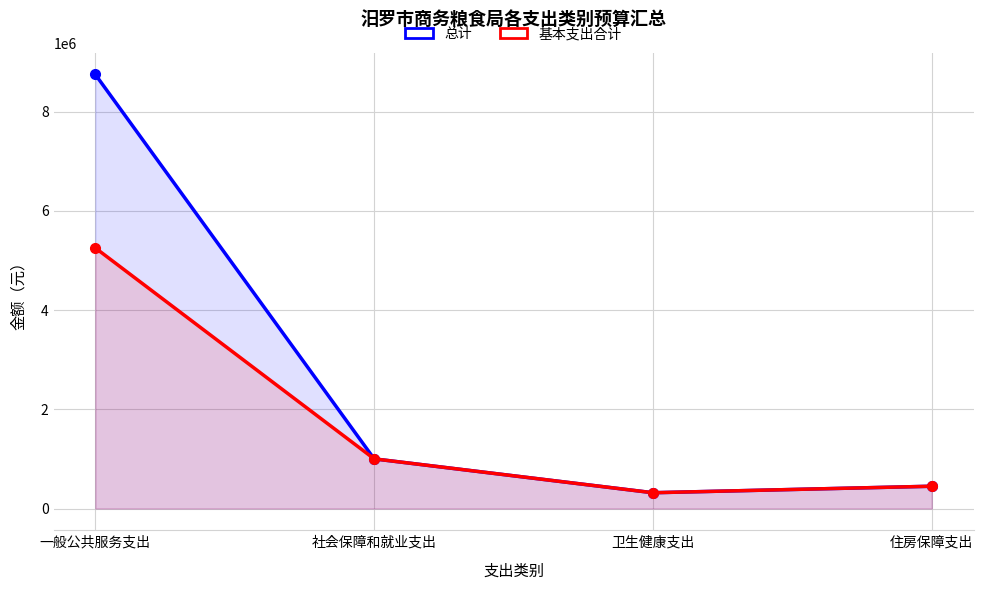

List the series in order of their peak value, lowest first.

基本支出合计, 总计